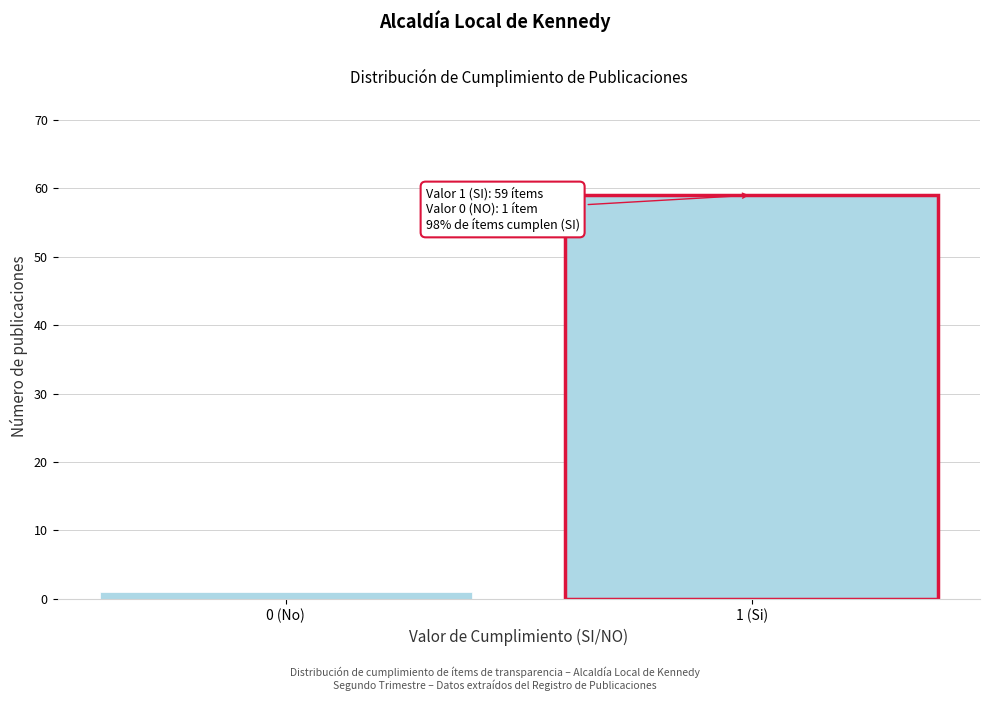

Reading left to right, list all the values displayed in this chart.

1	59